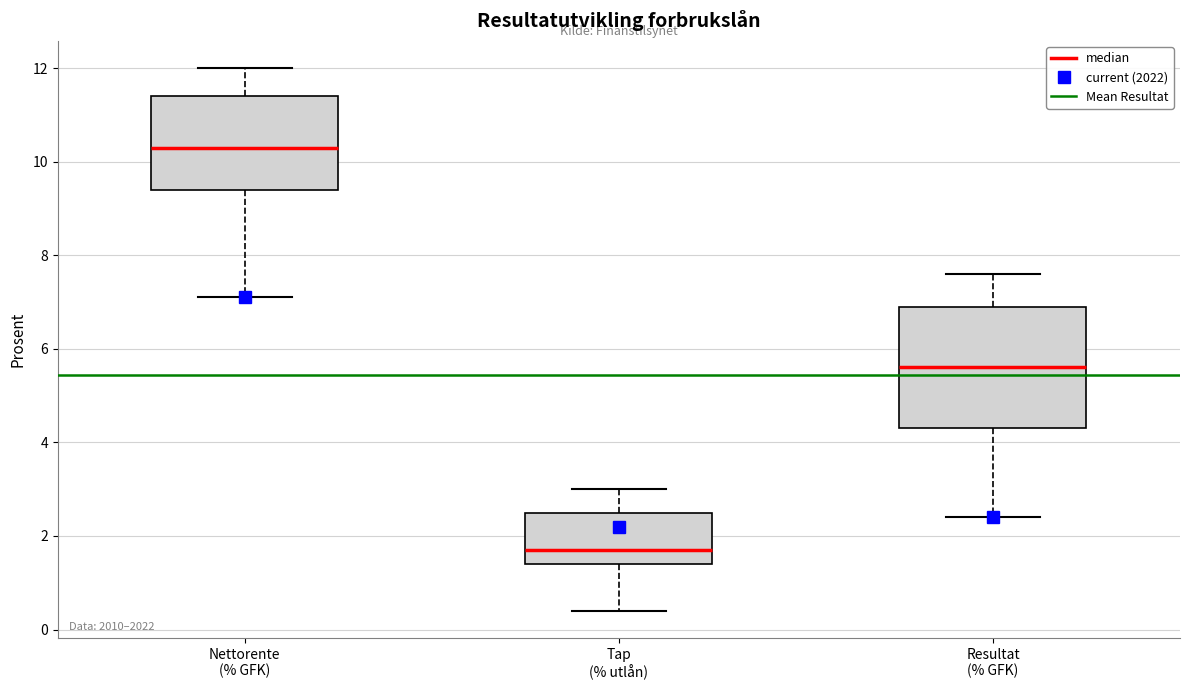

Reading left to right, read every box against the y-axis: the position of its median line, the range the box covers, and the ends of its whiskers. The values are not printed on the chart, so give them approximately, as read against the axis.

Nettorente (% GFK): median 10.4, box 9.4 to 11.4, whiskers 7.2 to 12.0
Tap (% utlån): median 1.8, box 1.4 to 2.6, whiskers 0.4 to 3.0
Resultat (% GFK): median 5.6, box 4.4 to 7.0, whiskers 2.4 to 7.6